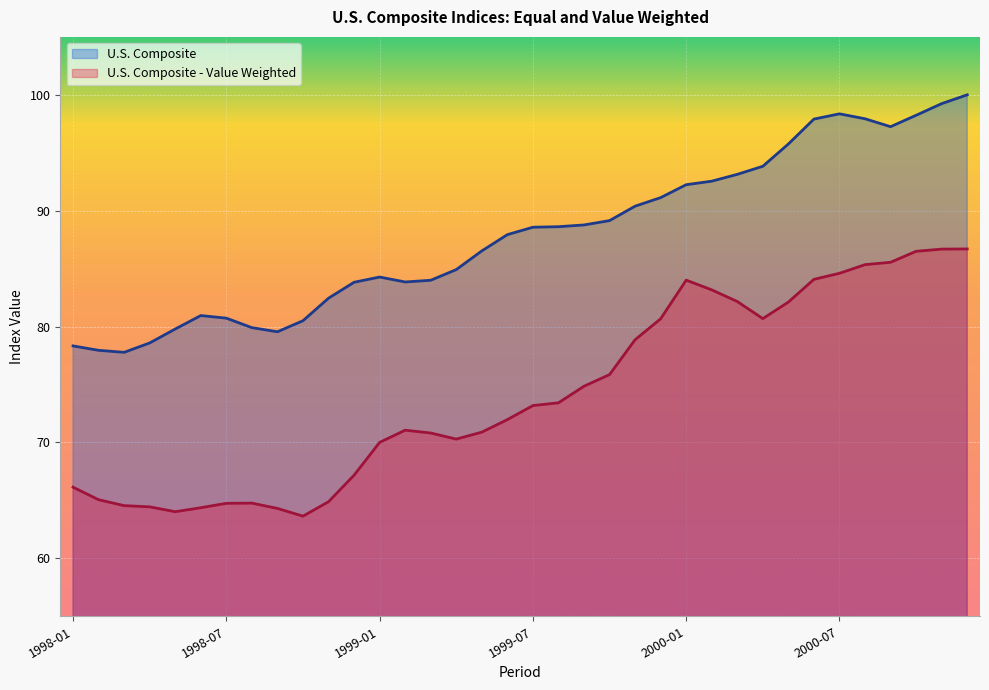

What is the greatest value displayed?

100.0